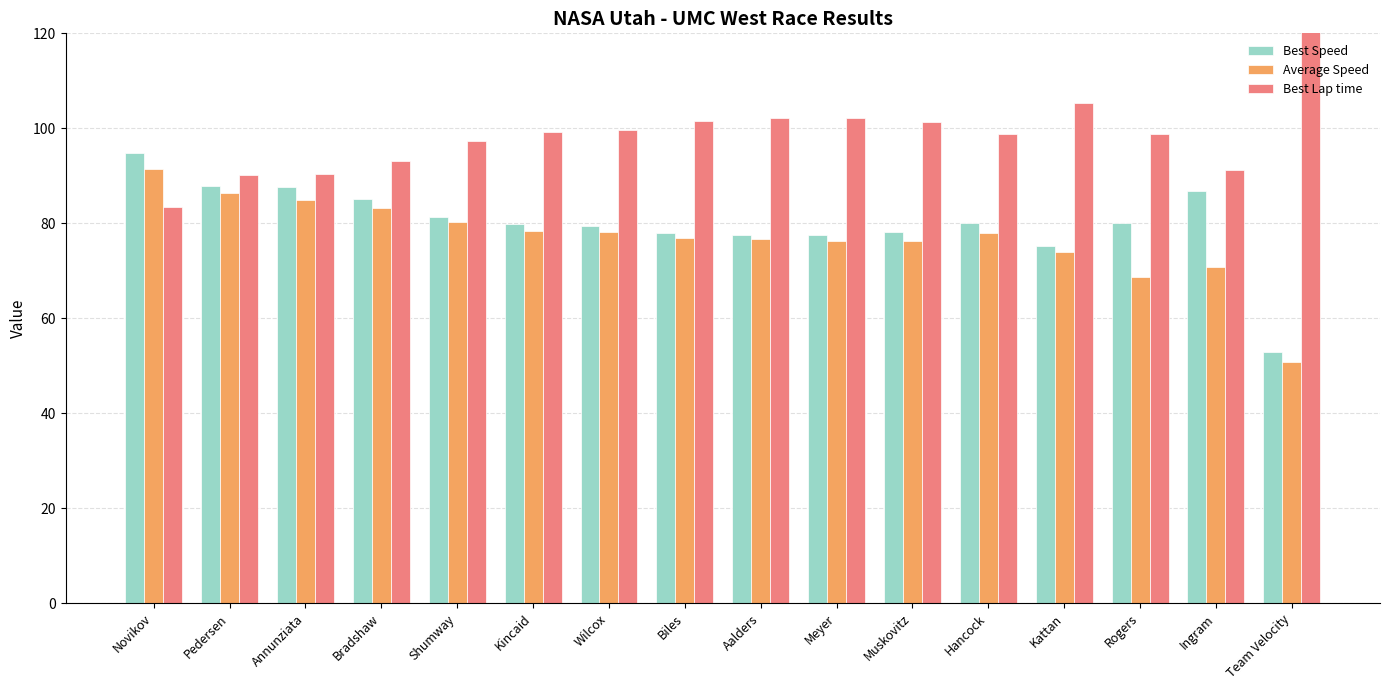

At which label does Best Lap time first exceed 99?

Kincaid